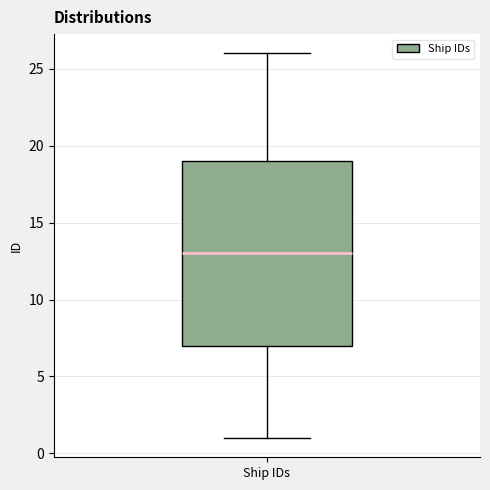

Where does the median line of the box for Ship IDs sit on the y-axis? The values are not printed on the chart, so give them approximately, as read against the axis.

13